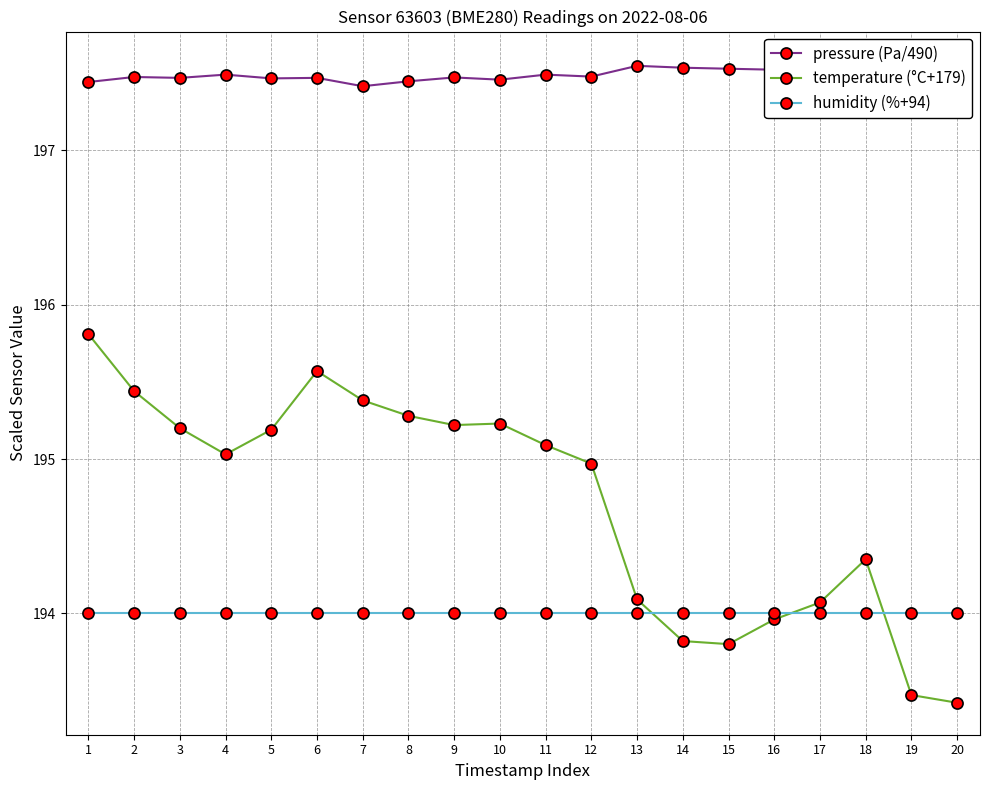

Reading left to right, transcribe all the data shown in this chart.

pressure (Pa/490): 1=197.4	2=197.5	3=197.5	4=197.5	5=197.5	6=197.5	7=197.4	8=197.4	9=197.5	10=197.5	11=197.5	12=197.5	13=197.5	14=197.5	15=197.5	16=197.5	17=197.5	18=197.5	19=197.5	20=197.6
temperature (°C+179): 1=195.8	2=195.4	3=195.2	4=195.0	5=195.2	6=195.6	7=195.4	8=195.3	9=195.2	10=195.2	11=195.1	12=195.0	13=194.1	14=193.8	15=193.8	16=194.0	17=194.1	18=194.3	19=193.5	20=193.4
humidity (%+94): 1=194.0	2=194.0	3=194.0	4=194.0	5=194.0	6=194.0	7=194.0	8=194.0	9=194.0	10=194.0	11=194.0	12=194.0	13=194.0	14=194.0	15=194.0	16=194.0	17=194.0	18=194.0	19=194.0	20=194.0